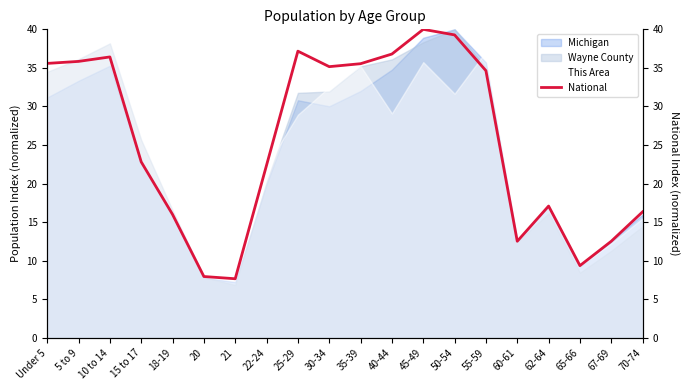

Count the number of categories in the chart.

20